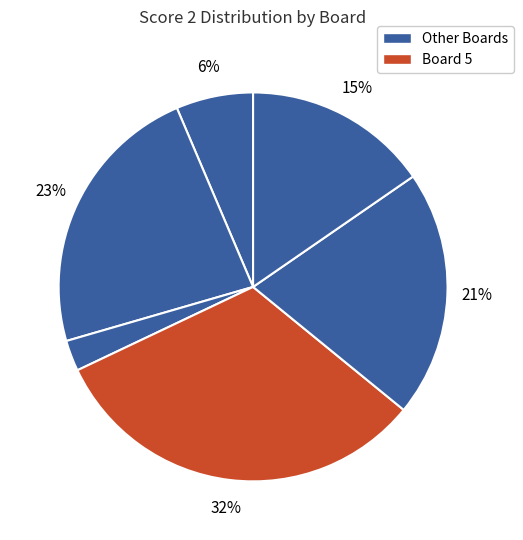

How many slices are in this pie chart?

6